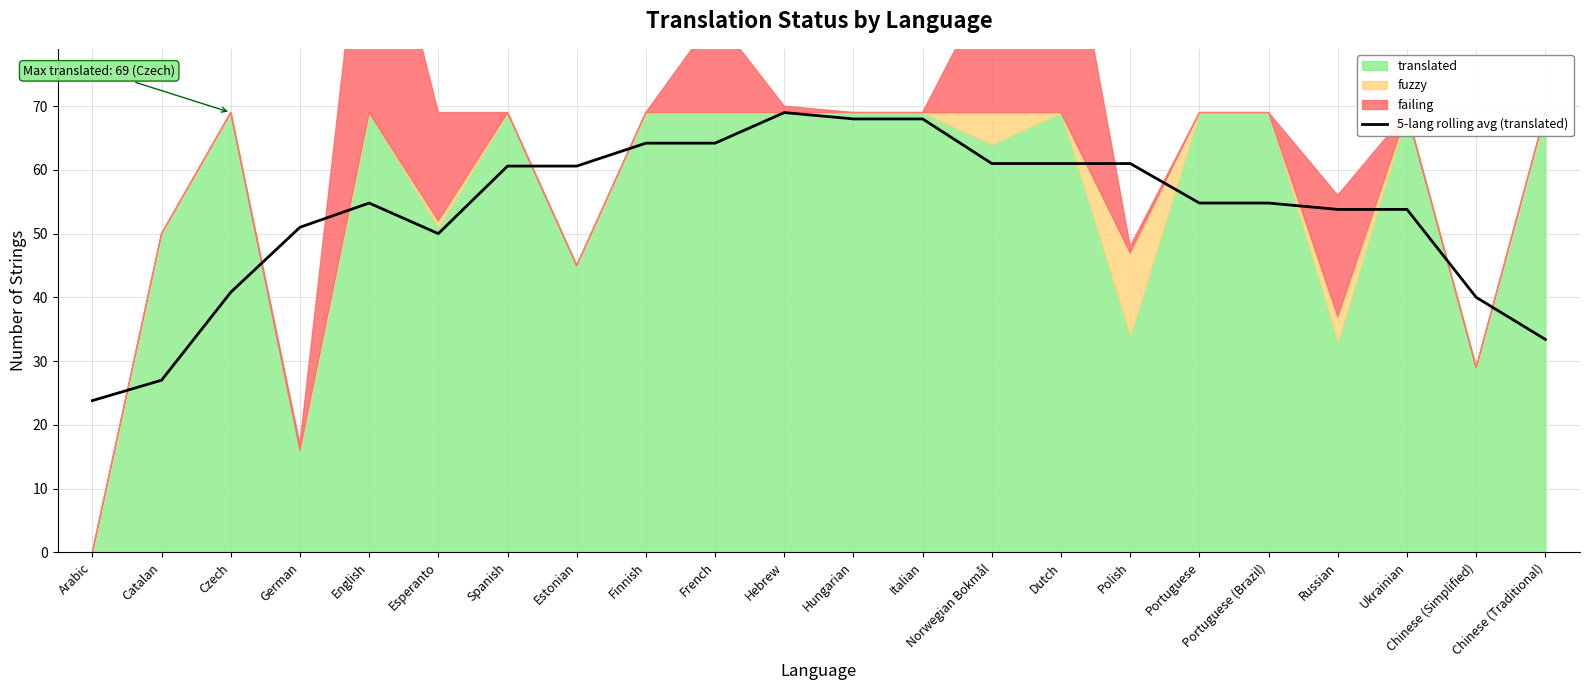

List the labels in order of value, largest first.

Hebrew, Hungarian, Italian, Finnish, French, Norwegian Bokmål, Dutch, Polish, Spanish, Estonian, Portuguese (Brazil), Portuguese, English, Russian, Ukrainian, German, Esperanto, Czech, Chinese (Simplified), Chinese (Traditional), Catalan, Arabic